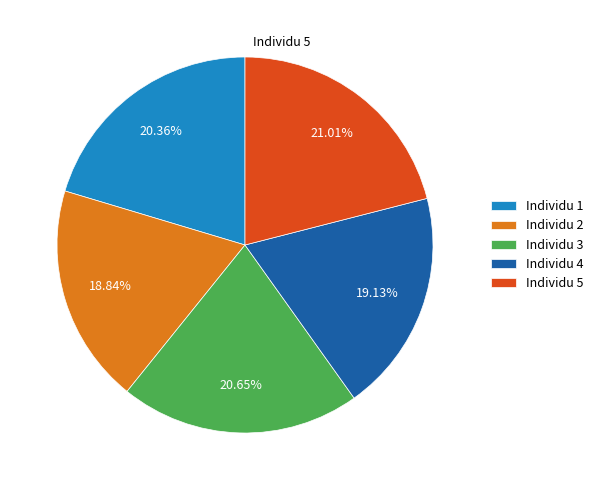

Count the number of slices in the pie.

5